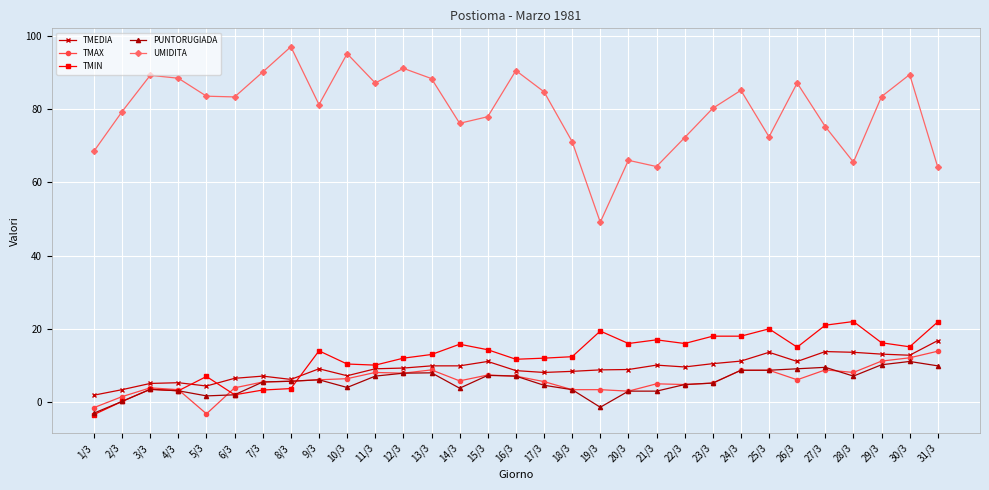

What is the sum of all TMAX values?

184.8